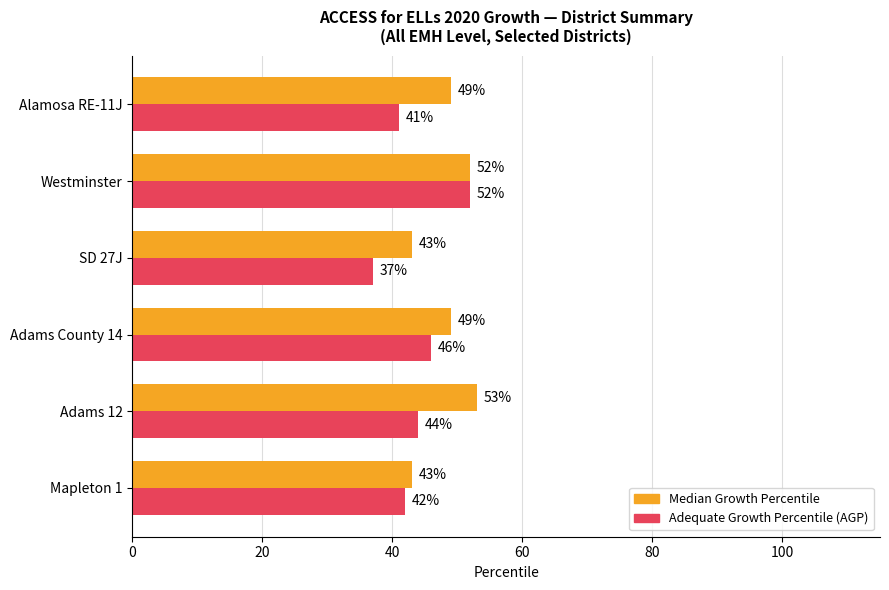

What are all the series names shown in the legend?

Median Growth Percentile, Adequate Growth Percentile (AGP)